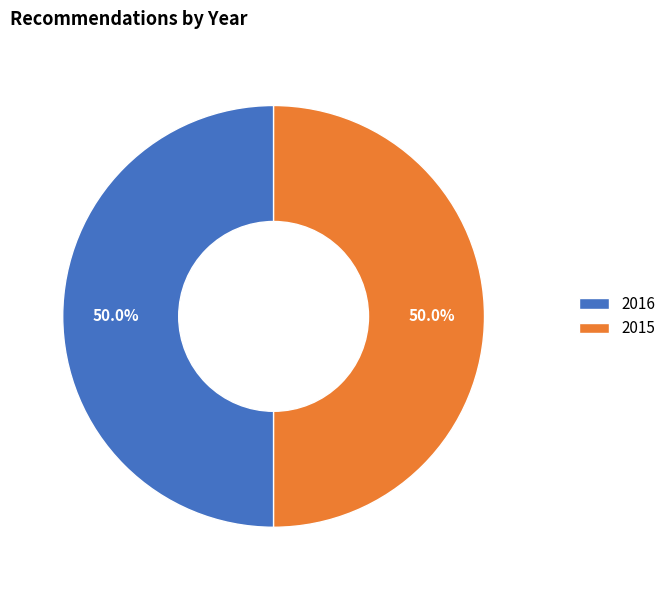

Approximately how many times larger is the value at 2016 compared to 2015?

1.0